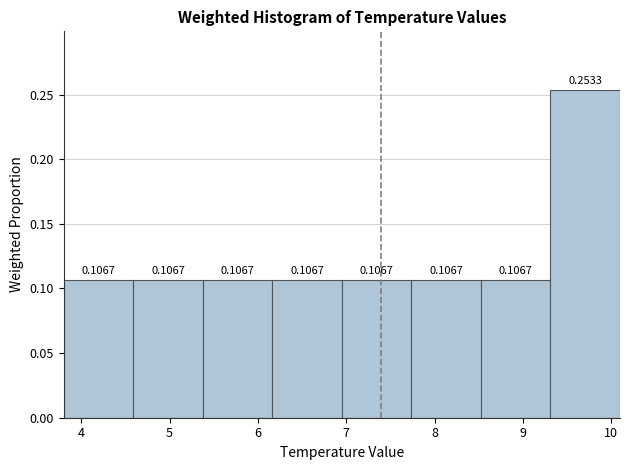

What is the height of the bar covering 6.2 to 7.0 on the x-axis? The bar edges are not printed on the chart, so give them approximately, as read against the axis.

0.1067